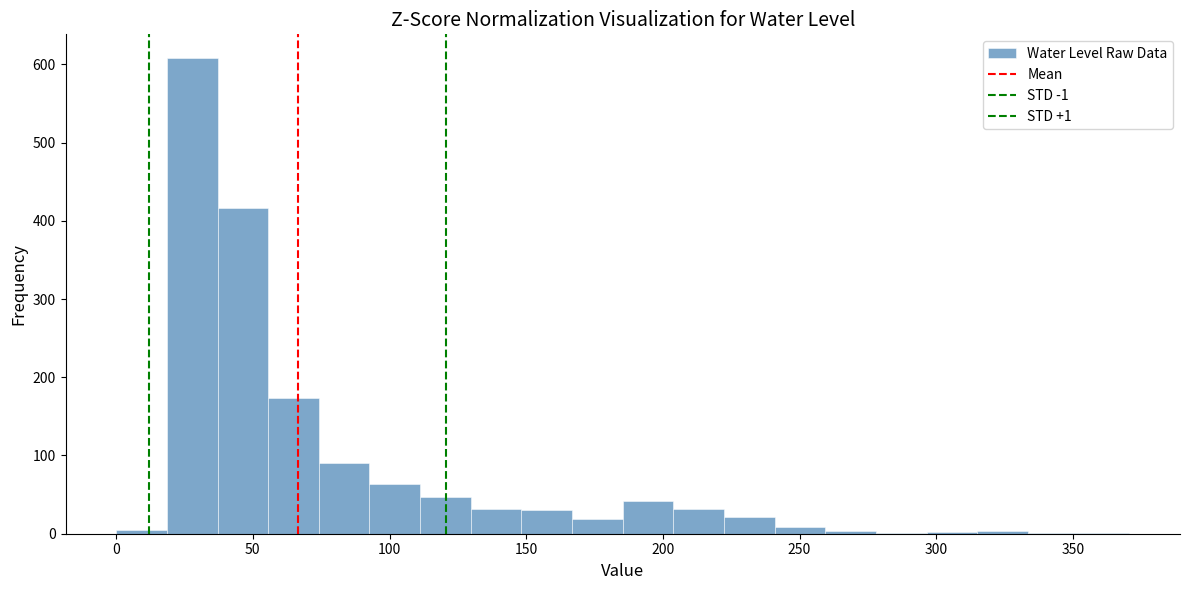

Read against the x-axis, roughly where is the centre of the tallest bar?

30